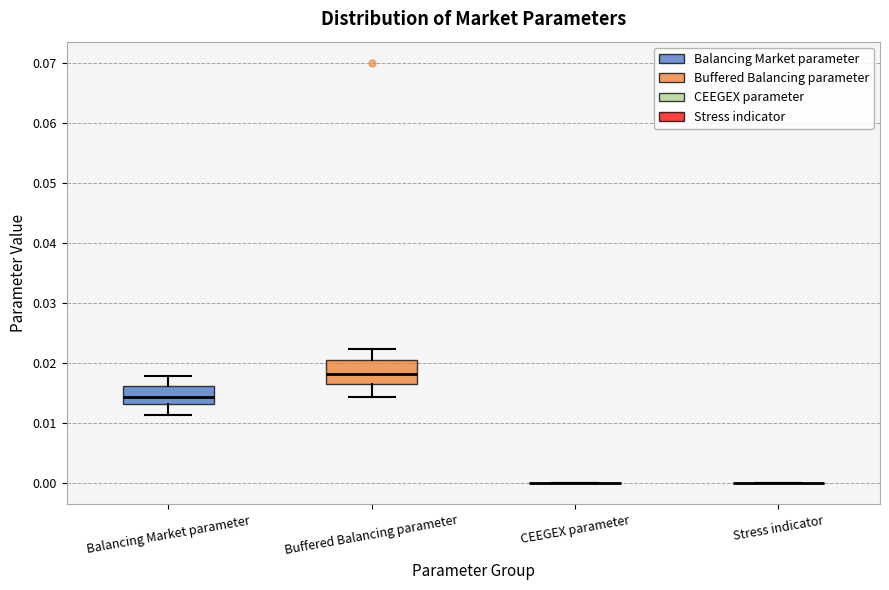

Reading left to right, transcribe this box plot: for each box, give where its median line is, the range the box spans, and where its two whiskers end, as read against the y-axis. The values are not printed on the chart, so give them approximately, as read against the axis.

Balancing Market parameter: median 0.014, box 0.013 to 0.016, whiskers 0.011 to 0.018
Buffered Balancing parameter: median 0.018, box 0.017 to 0.021, whiskers 0.014 to 0.022
CEEGEX parameter: box collapsed to a line at 0.000, whiskers 0.000 to 0.000
Stress indicator: box collapsed to a line at 0.000, whiskers 0.000 to 0.000